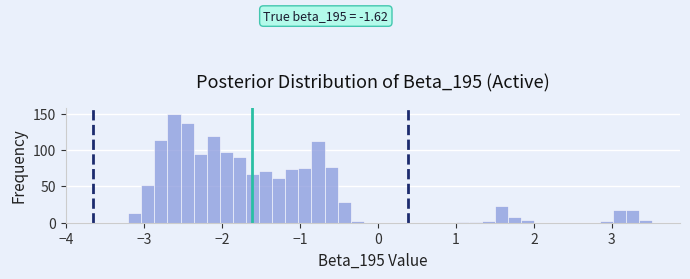

Read against the x-axis, roughly where is the centre of the tallest bar?

-2.6